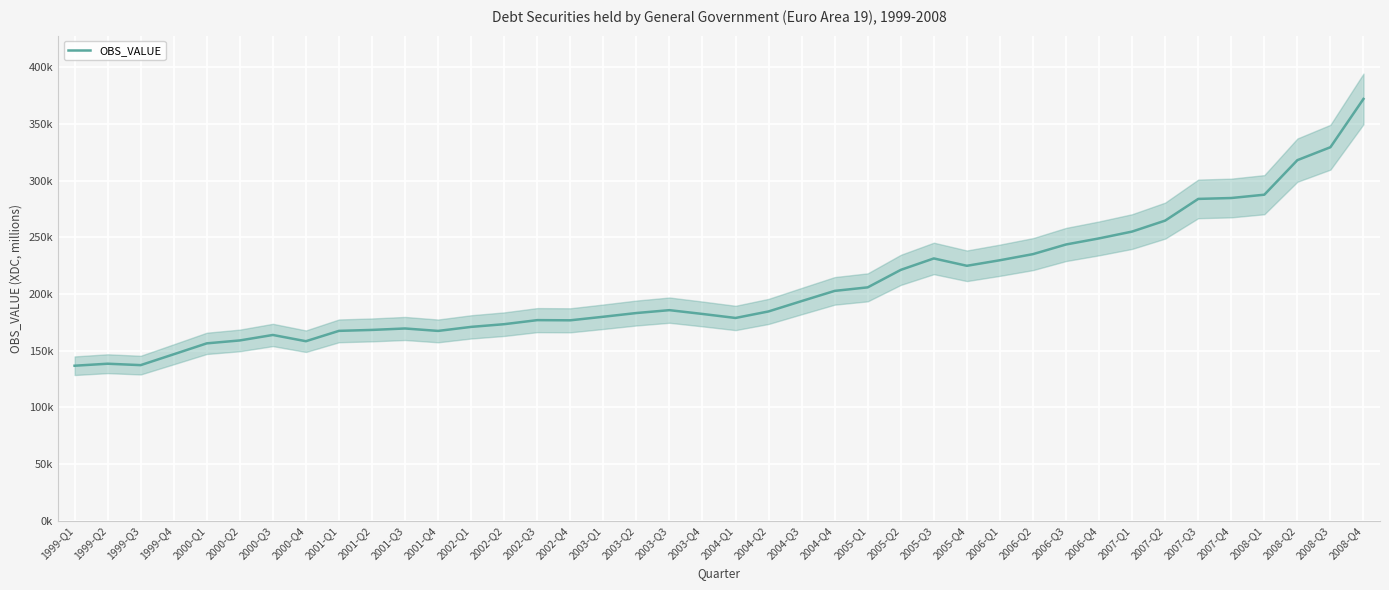

What is the difference between the maximum and second lowest values?

234846.0